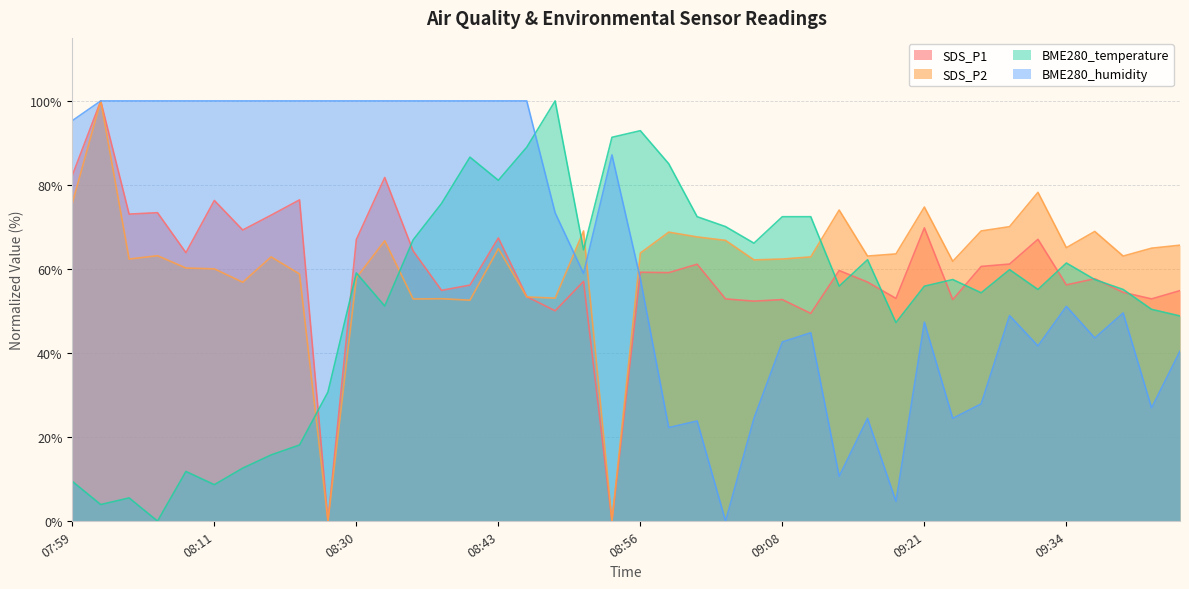

Reading left to right, extract all data points from this chart.

BME280_temperature: 07:59=9.4	08:01=3.9	08:04=5.5	08:06=0.0	08:09=11.8	08:11=8.7	08:14=12.6	08:17=15.7	08:25=18.1	08:28=30.7	08:30=59.1	08:33=51.2	08:35=66.9	08:38=75.6	08:40=86.6	08:43=81.1	08:46=89.0	08:48=100.0	08:51=64.6	08:53=91.3	08:56=92.9	08:58=85.0	09:01=72.4	09:03=70.1	09:06=66.1	09:08=72.4	09:11=72.4	09:14=55.9	09:16=62.2	09:19=47.2	09:21=55.9	09:24=57.5	09:26=54.3	09:29=59.8	09:31=55.1	09:34=61.4	09:36=57.5	09:39=55.1	09:41=50.4	09:44=48.8
BME280_humidity: 07:59=95.3	08:01=100.0	08:04=100.0	08:06=100.0	08:09=100.0	08:11=100.0	08:14=100.0	08:17=100.0	08:25=100.0	08:28=100.0	08:30=100.0	08:33=100.0	08:35=100.0	08:38=100.0	08:40=100.0	08:43=100.0	08:46=100.0	08:48=73.4	08:51=58.9	08:53=87.1	08:56=57.7	08:58=22.3	09:01=23.8	09:03=0.0	09:06=24.5	09:08=42.6	09:11=44.8	09:14=10.7	09:16=24.5	09:19=4.7	09:21=47.3	09:24=24.5	09:26=27.9	09:29=48.9	09:31=41.7	09:34=51.1	09:36=43.6	09:39=49.5	09:41=27.0	09:44=40.4
SDS_P1: 07:59=82.3	08:01=100.0	08:04=73.1	08:06=73.4	08:09=63.9	08:11=76.3	08:14=69.3	08:17=72.8	08:25=76.4	08:28=0.0	08:30=67.0	08:33=81.8	08:35=64.3	08:38=54.9	08:40=56.2	08:43=67.4	08:46=53.4	08:48=50.0	08:51=57.0	08:53=0.0	08:56=59.2	08:58=59.1	09:01=61.1	09:03=52.9	09:06=52.3	09:08=52.7	09:11=49.4	09:14=59.6	09:16=56.9	09:19=53.0	09:21=69.8	09:24=52.7	09:26=60.6	09:29=61.2	09:31=67.1	09:34=56.2	09:36=57.7	09:39=54.4	09:41=52.9	09:44=54.8
SDS_P2: 07:59=75.7	08:01=100.0	08:04=62.4	08:06=63.2	08:09=60.2	08:11=60.0	08:14=56.8	08:17=62.9	08:25=58.8	08:28=0.0	08:30=57.9	08:33=66.7	08:35=52.9	08:38=52.9	08:40=52.6	08:43=64.9	08:46=53.3	08:48=53.1	08:51=69.0	08:53=0.0	08:56=63.8	08:58=68.8	09:01=67.6	09:03=66.8	09:06=62.2	09:08=62.4	09:11=62.9	09:14=74.0	09:16=63.1	09:19=63.6	09:21=74.7	09:24=61.8	09:26=69.0	09:29=70.1	09:31=78.2	09:34=65.1	09:36=68.9	09:39=63.1	09:41=65.0	09:44=65.7